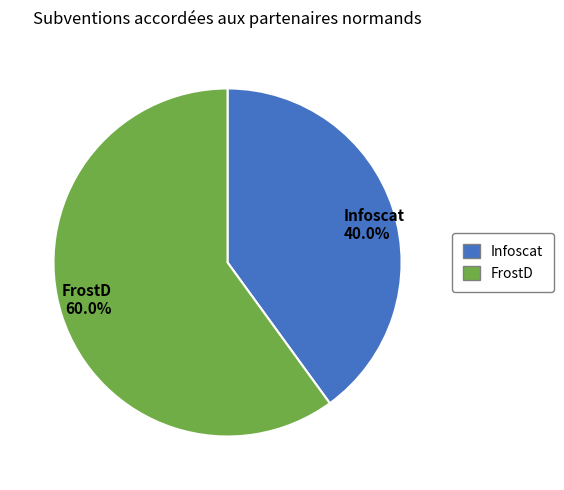

Is it true that FrostD is 60% of the pie?

True